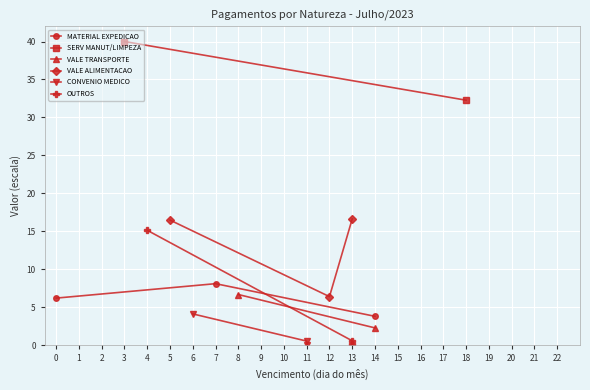

What is the value of the MATERIAL EXPEDICAO point at the 1st from the left?

6.2